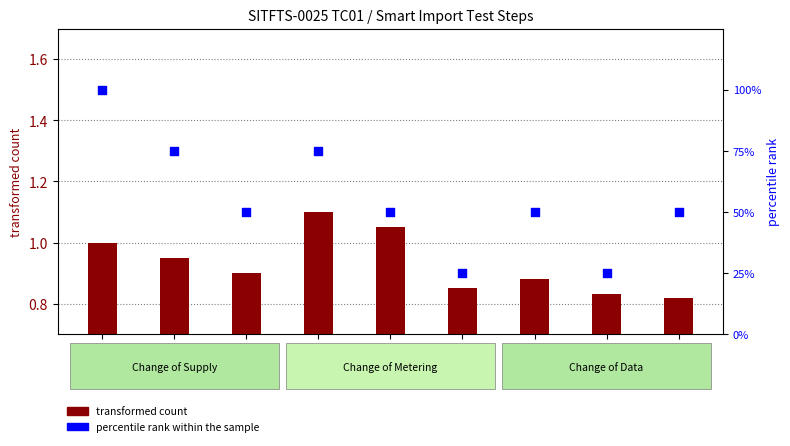

At how many categories does at least one series exceed 68?

3